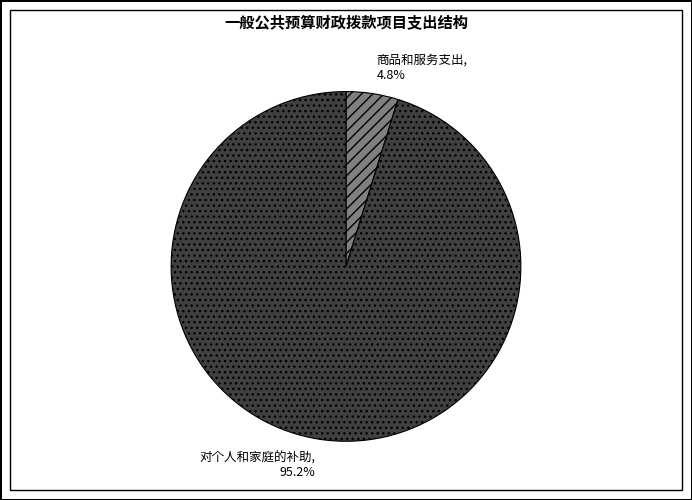

What percentage is the 商品和服务支出 slice, to the nearest percent?

5%